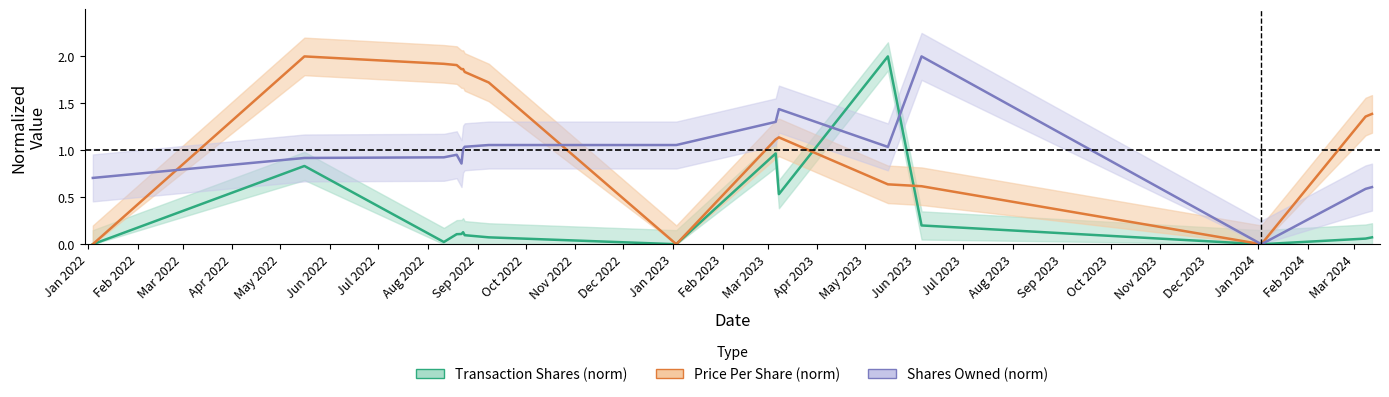

Is it true that Price Per Share (norm) equals 0.0 at Jan 2022?

True